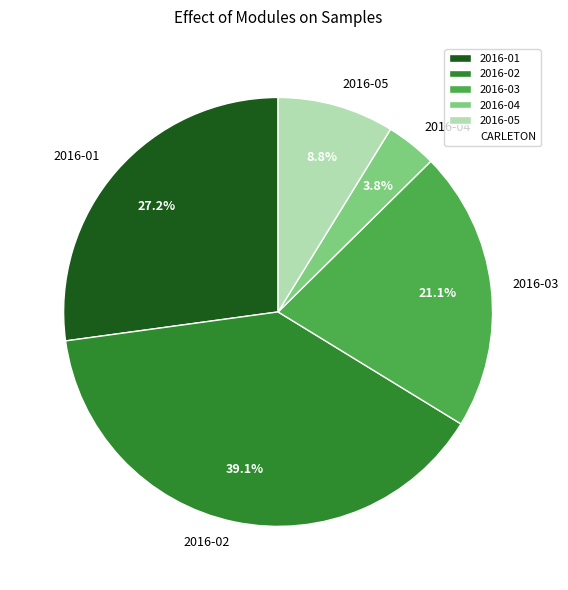

Which category has the smallest portion of the pie?

2016-04